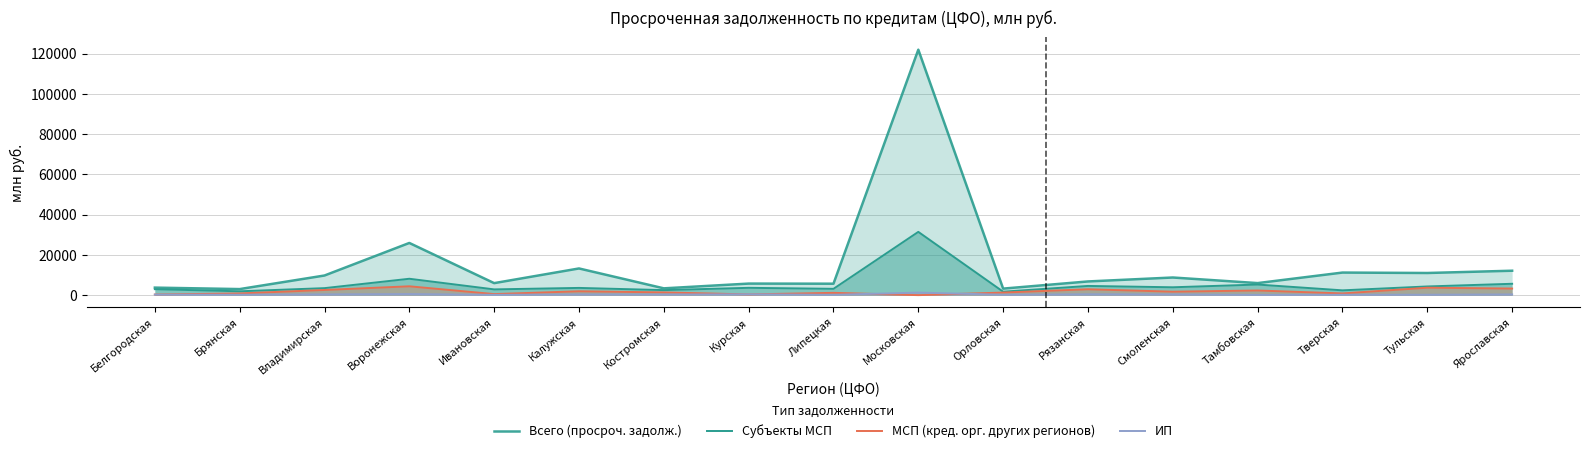

Which series changed the most between Калужская and Московская?

Всего (просроч. задолж.)